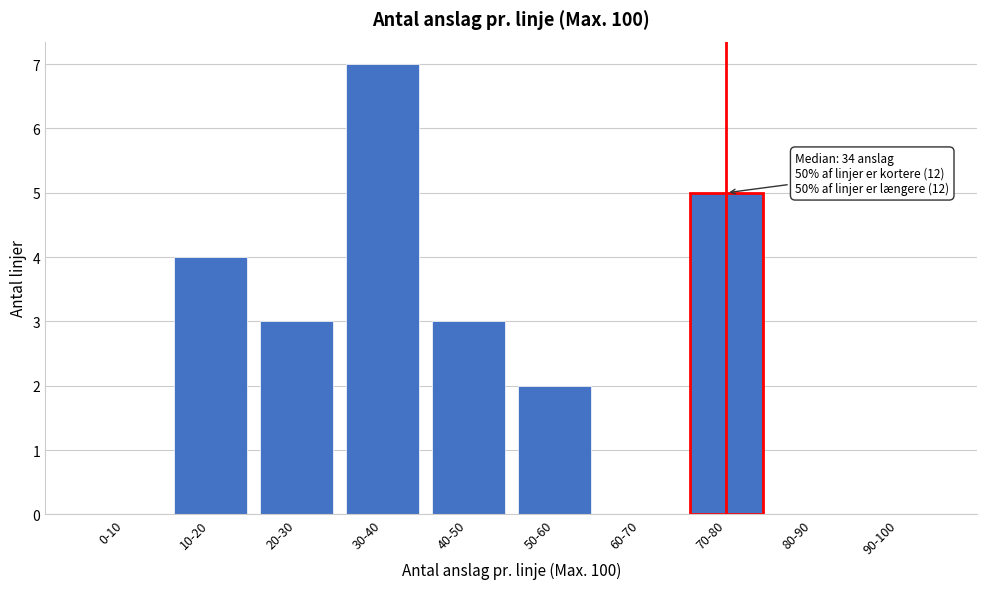

Reading right to left, what are all the values shown in this chart?

90-100=0	80-90=0	70-80=5	60-70=0	50-60=2	40-50=3	30-40=7	20-30=3	10-20=4	0-10=0